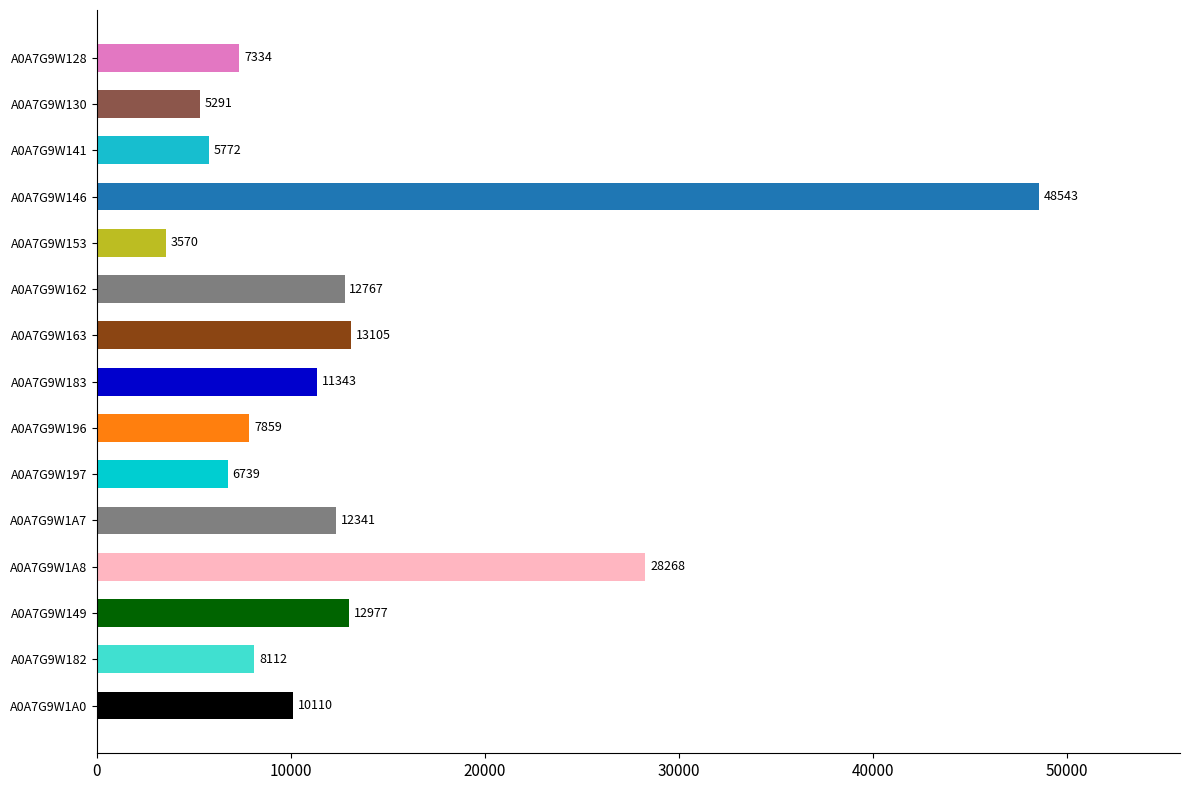

How many distinct data groups are displayed?

1